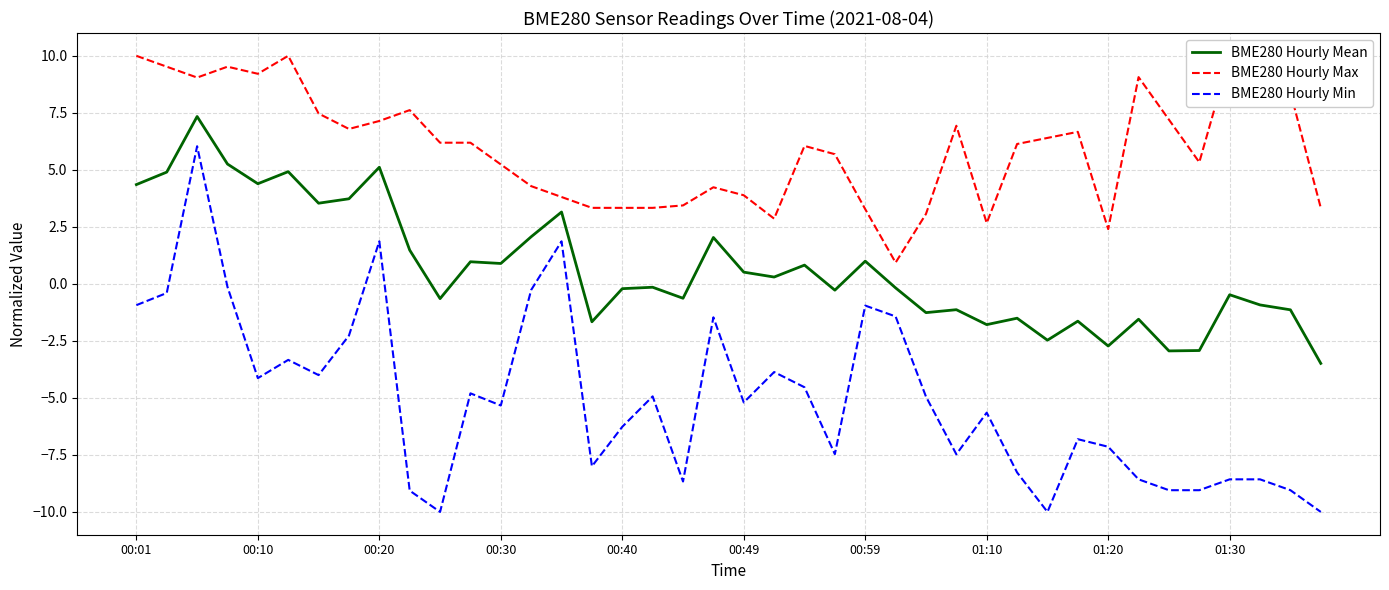

What is the approximate value of BME280 Hourly Mean at 29?

-1.5